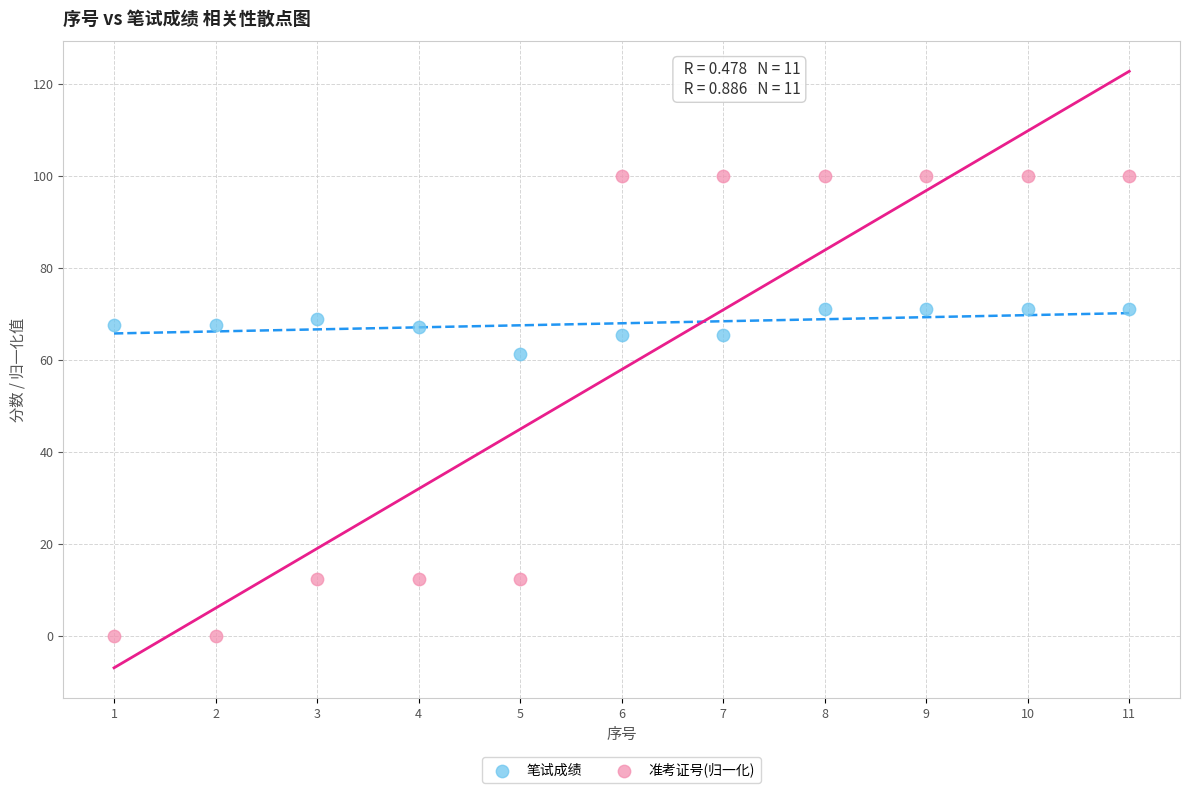

Across all data points, what is the range of Y values (max minus min)?

100.0